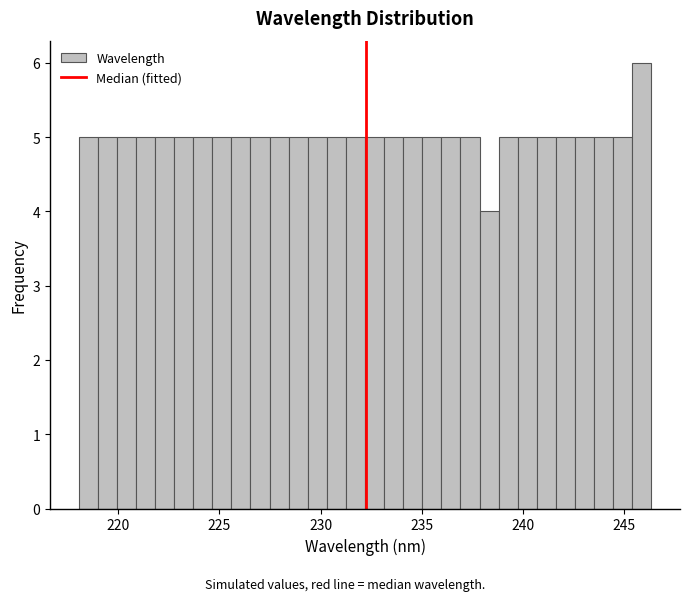

Around what value on the x-axis is the tallest bar? Give the approximate position of its centre, as read against the axis.

246.0